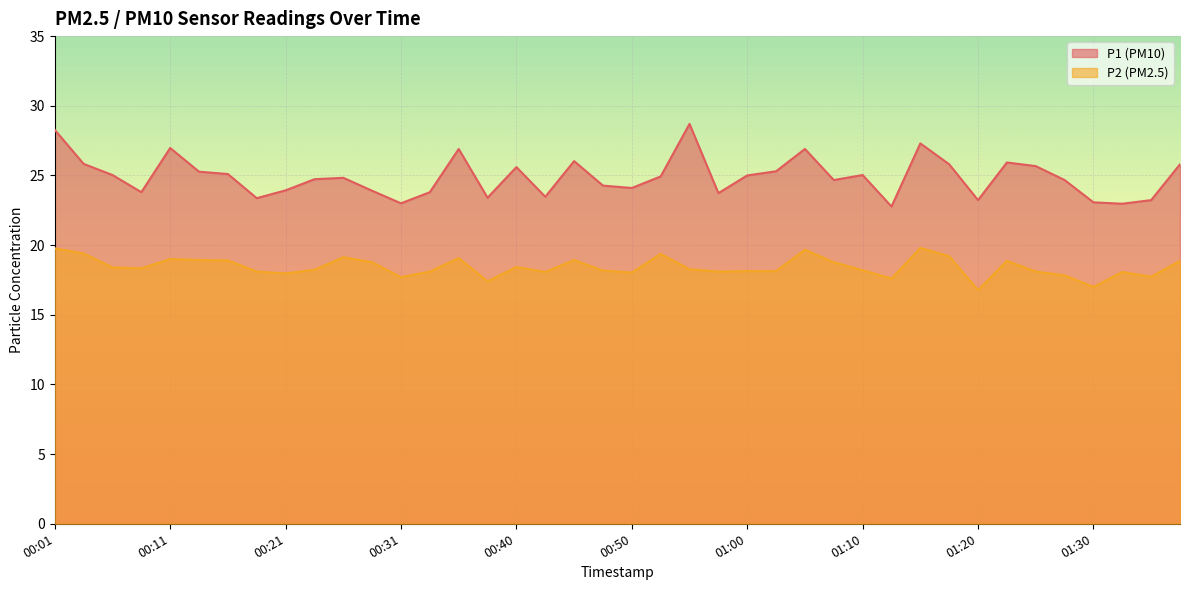

What is the difference between the maximum and minimum values in the P2 series?

3.0